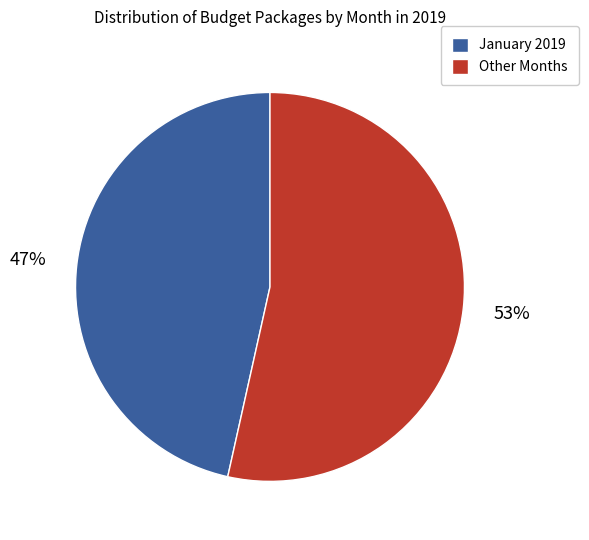

Is there a majority slice in this chart?

Yes